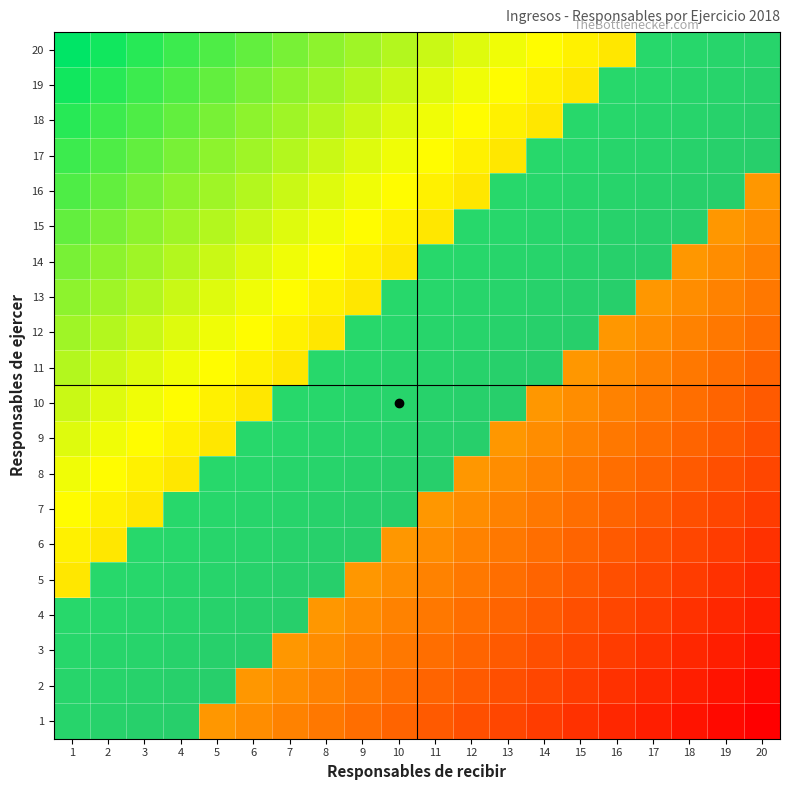

Is it true that Responsables de administrar equals -5 at 5?

False